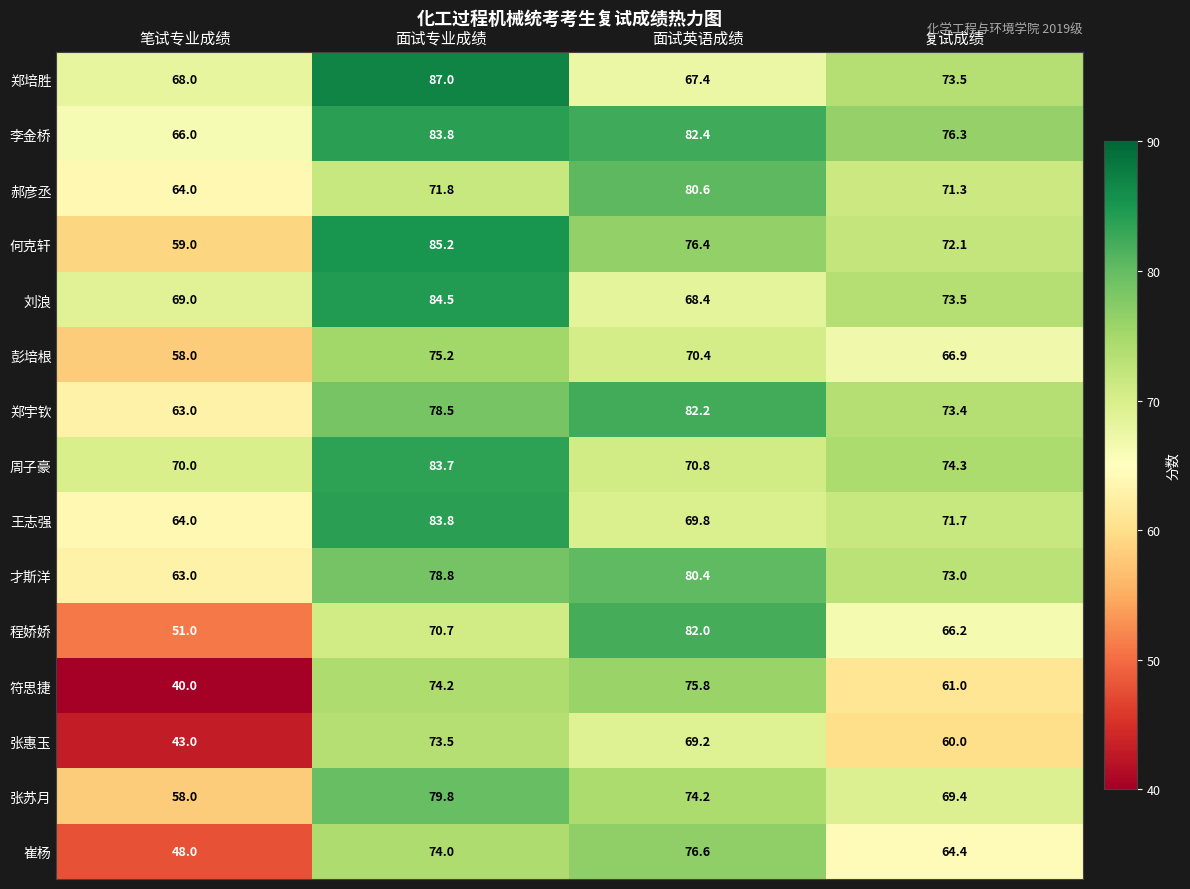

What is the spread (max minus min) of values at 面试英语成绩?

15.0